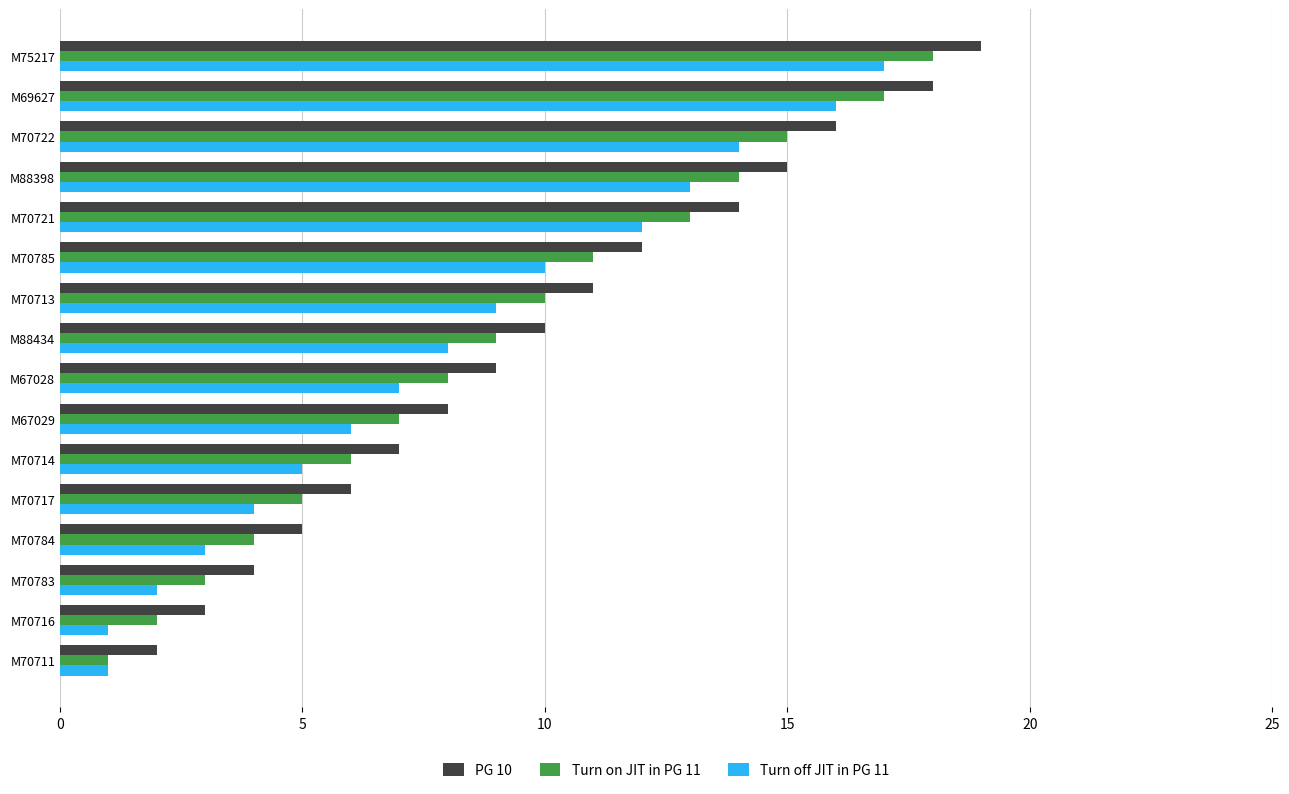

List the series in order of their peak value, highest first.

PG 10, Turn on JIT in PG 11, Turn off JIT in PG 11